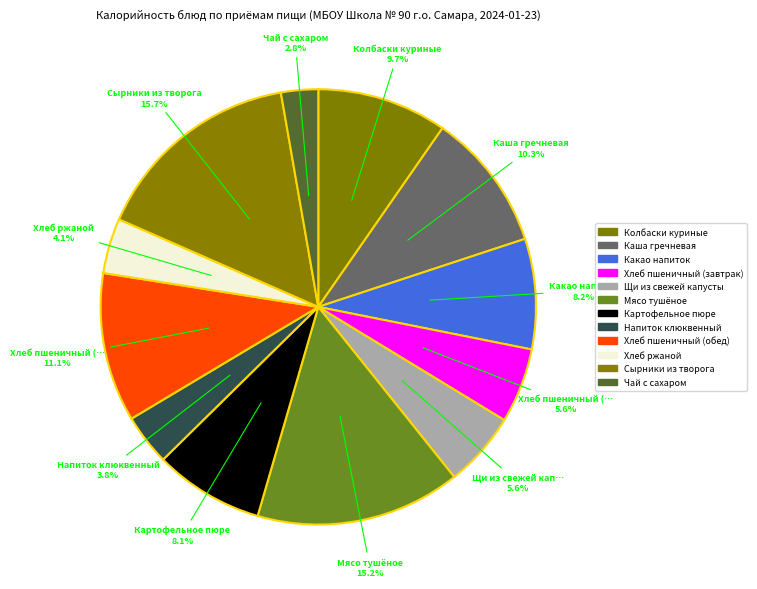

Do Хлеб ржаной and Колбаски куриные together represent more than half of the pie?

No